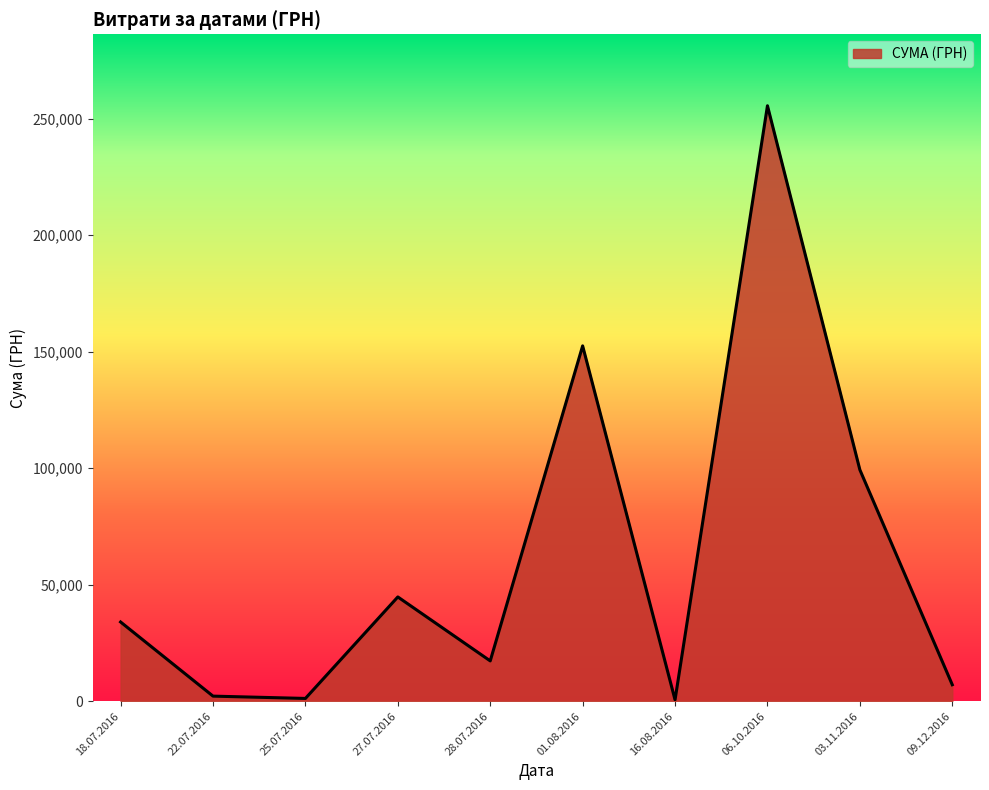

How many lines are shown in the chart?

1